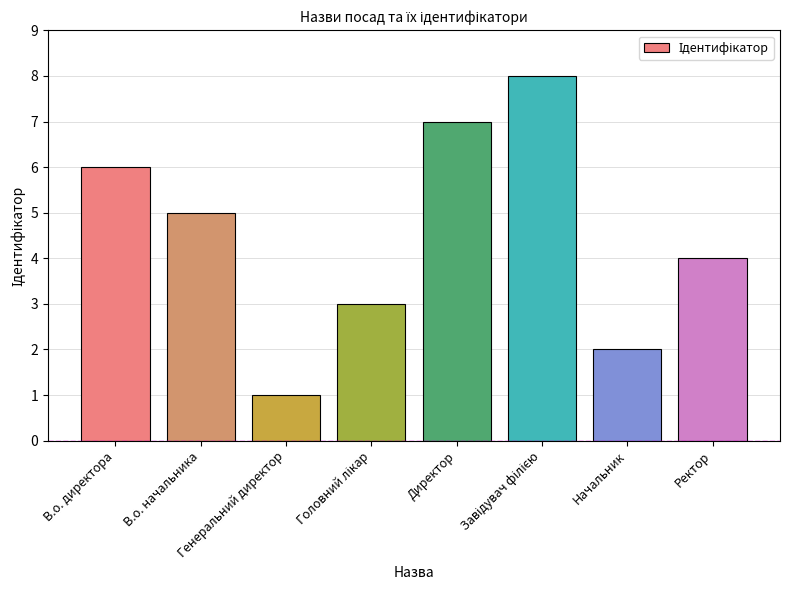

What is the difference between the maximum and minimum values?

7